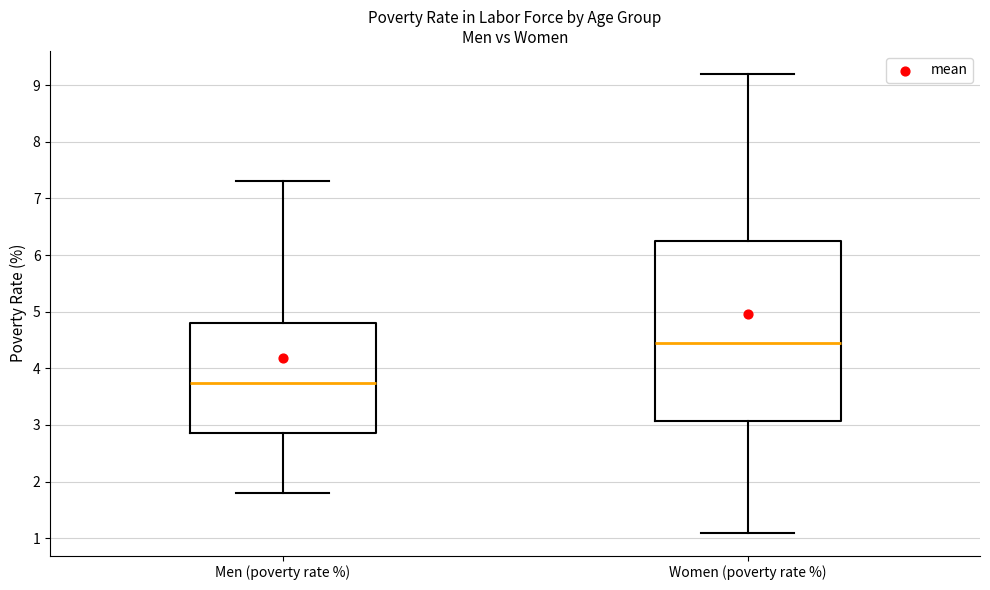

Where does the upper whisker of the box for Women (poverty rate %) end on the y-axis? The values are not printed on the chart, so give them approximately, as read against the axis.

9.2